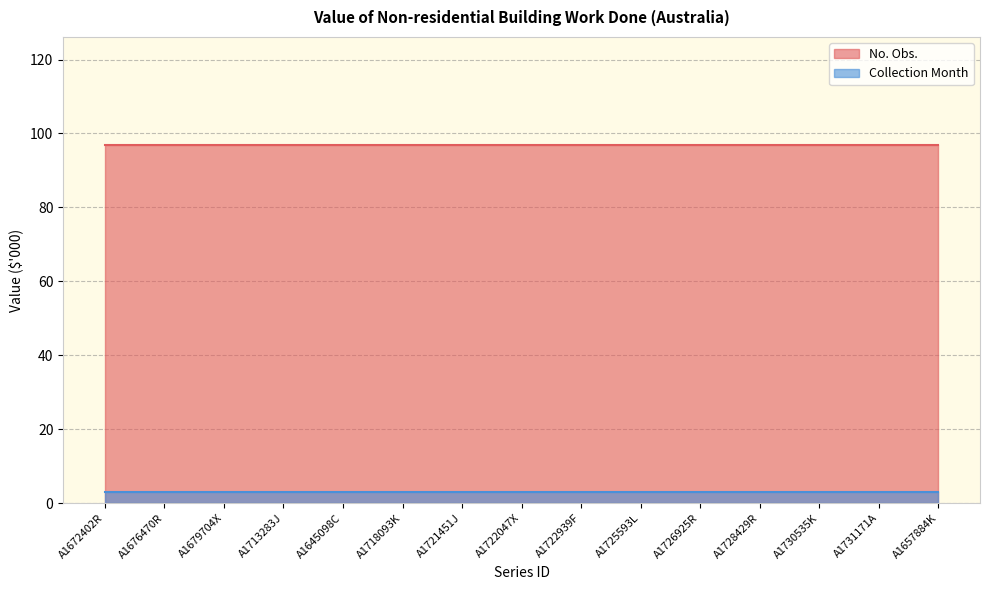

What is the smallest value displayed?

3